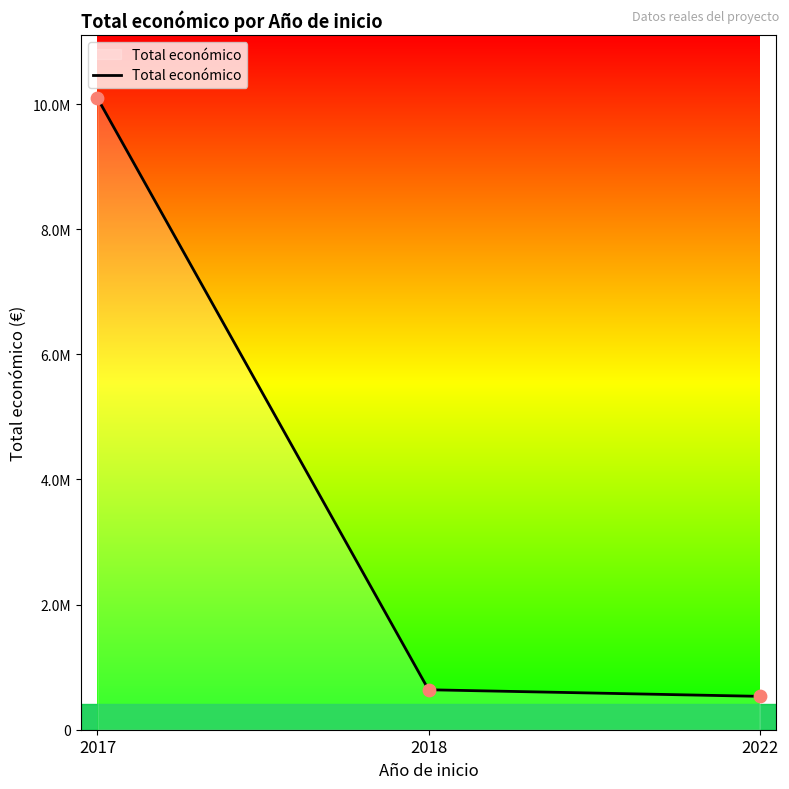

Between 2022 and 2017, which is larger?

2017